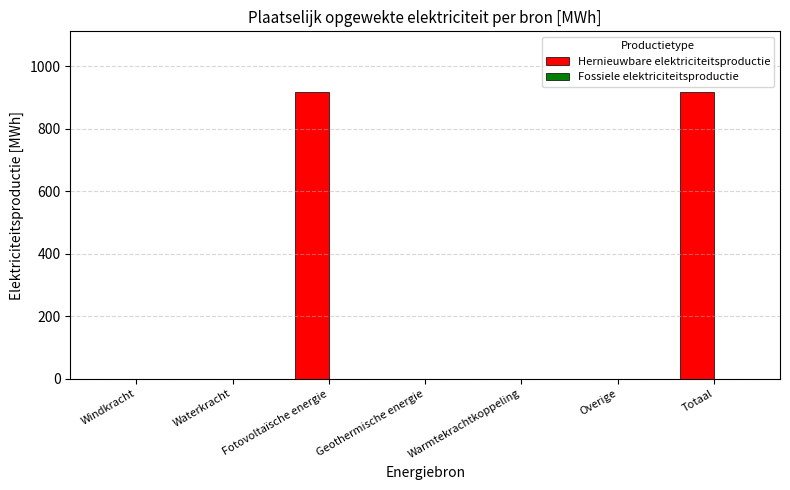

What is the maximum value shown in the chart?

918.1